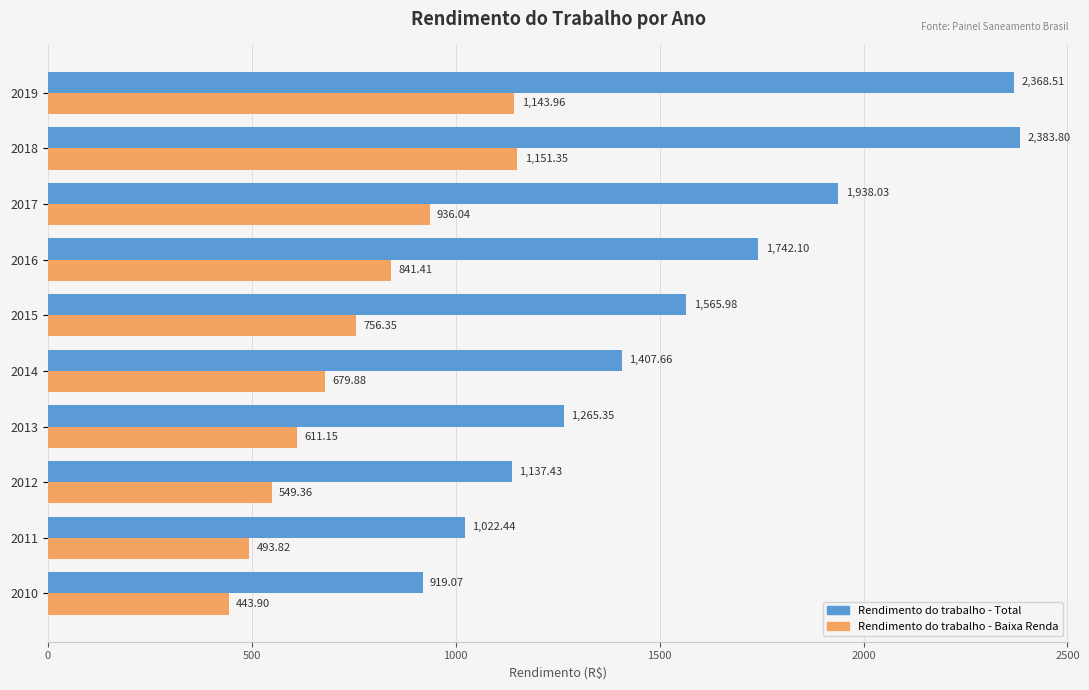

Between 2014 and 2015, which series saw the biggest shift?

Rendimento do trabalho - Total